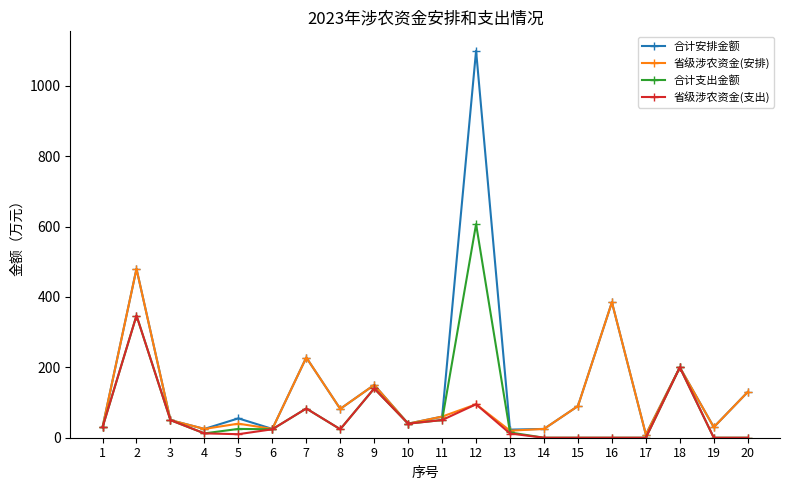

How many categories are shown in the chart?

20